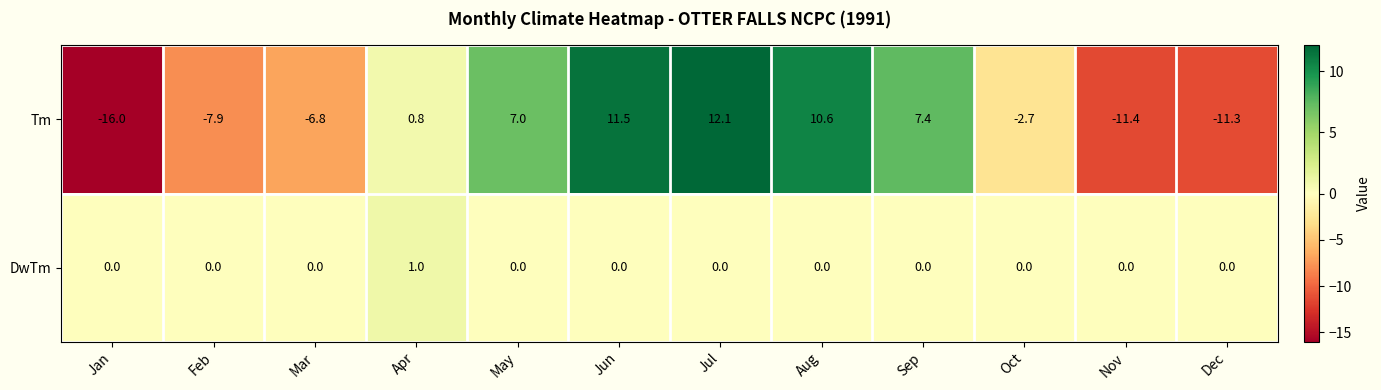

Is it true that DwTm equals 0.0 at Jan?

True